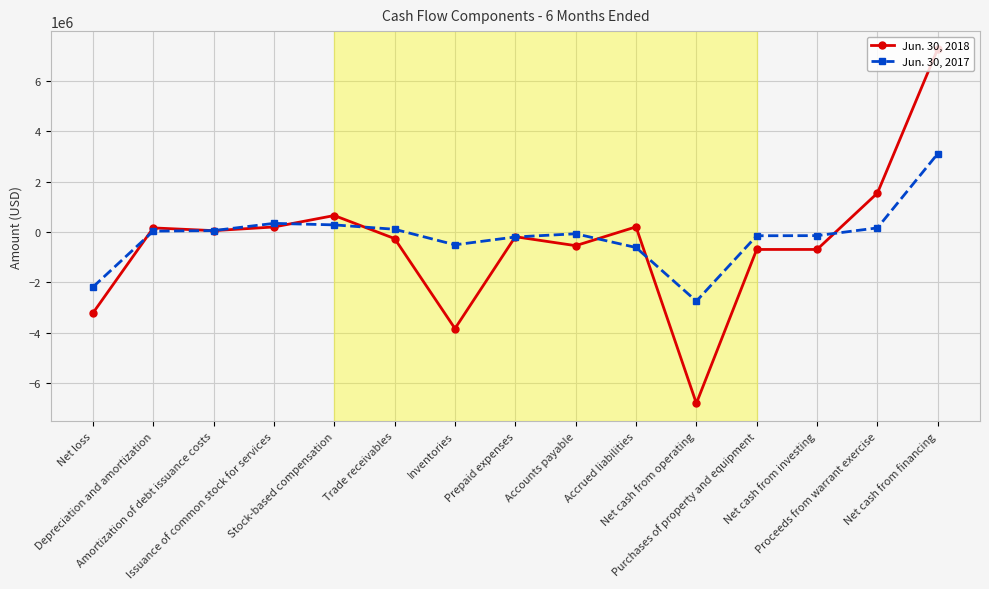

In Jun. 30, 2017, how many points are lower than both neighbors (excluding endpoints)?

2